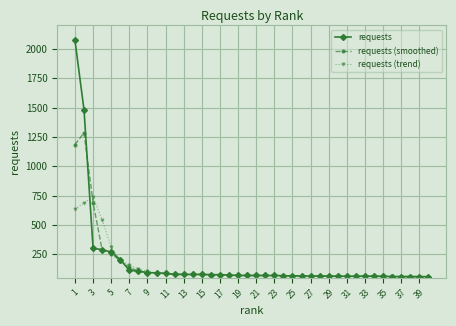

What is the maximum value for requests (smoothed)?

1285.0